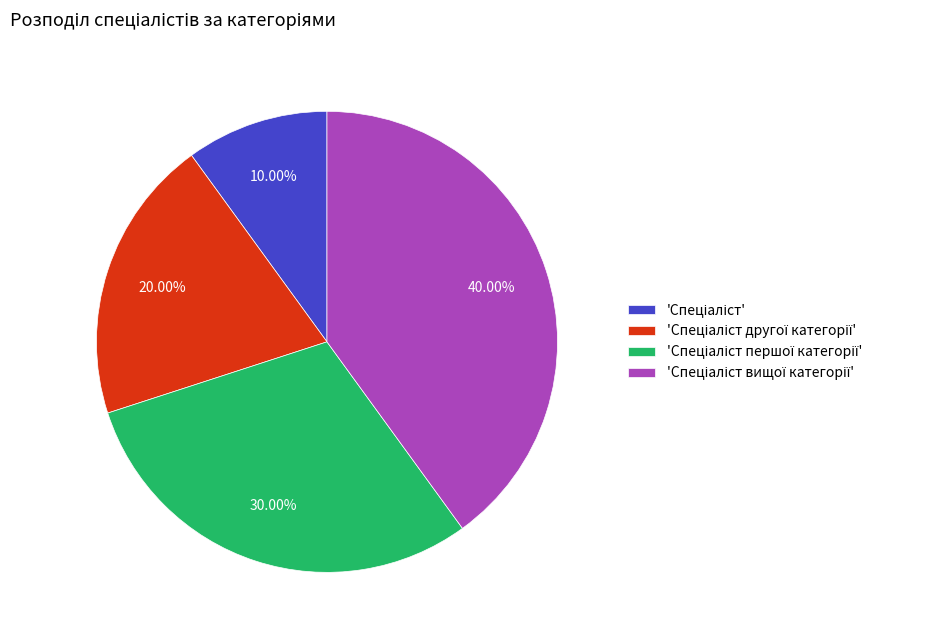

Is there a majority slice in this chart?

No